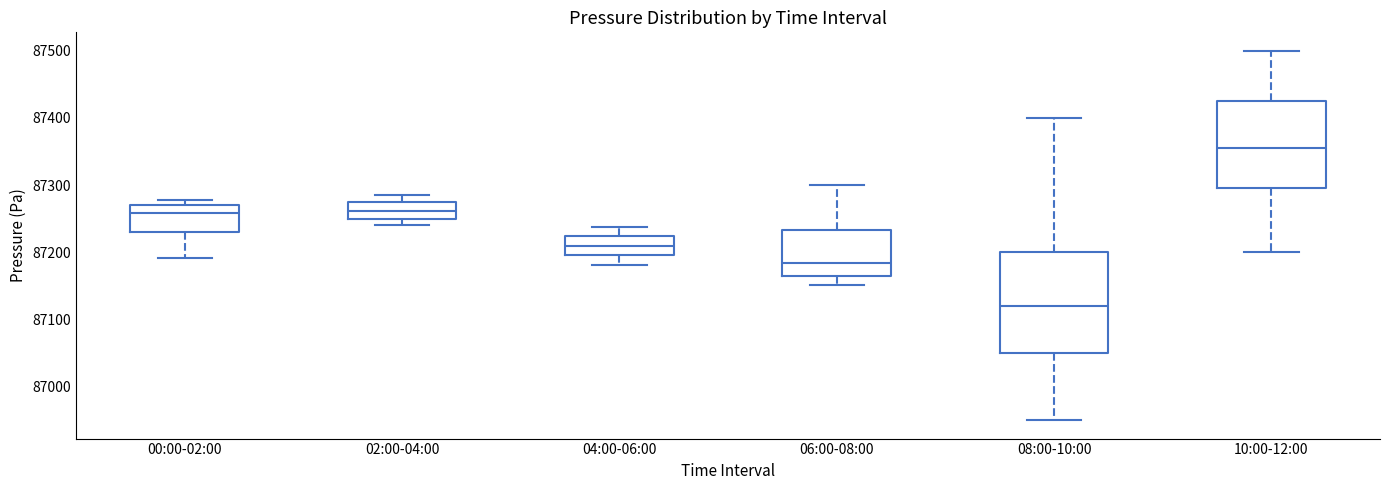

Which box has the highest median line?

10:00-12:00